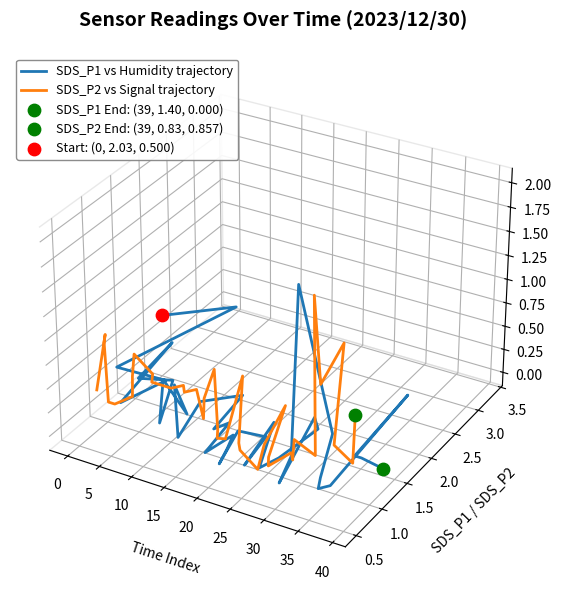

Is the value of SDS_P1 vs Humidity trajectory at 17 greater than the value of SDS_P2 vs Signal trajectory at 22?

No